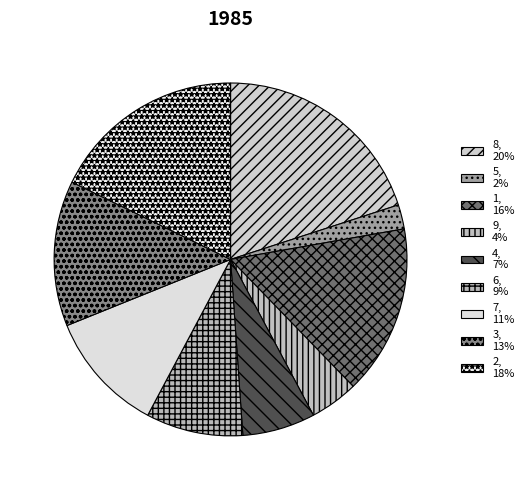

How many segments does this pie chart have?

9